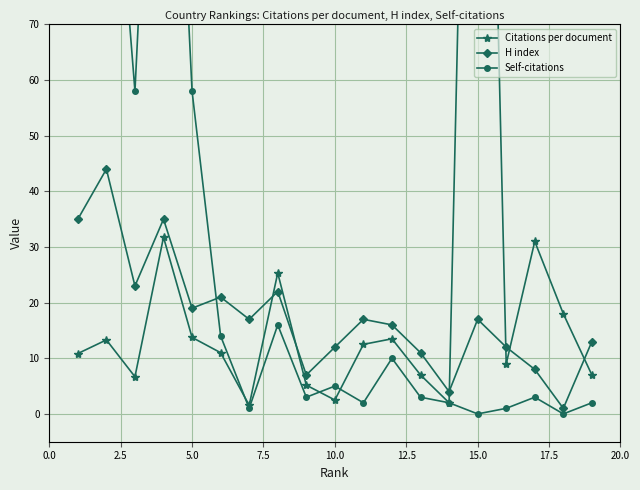

Reading right to left, extract all data points from this chart.

Citations per document: 7.0	18.0	31.0	9.0	225.0	2.0	7.0	13.5	12.5	2.5	5.2	25.3	1.6	11.0	13.8	31.8	6.7	13.3	10.8
H index: 13.0	1.0	8.0	12.0	17.0	4.0	11.0	16.0	17.0	12.0	7.0	22.0	17.0	21.0	19.0	35.0	23.0	44.0	35.0
Self-citations: 2.0	0.0	3.0	1.0	0.0	2.0	3.0	10.0	2.0	5.0	3.0	16.0	1.0	14.0	58.0	164.0	58.0	123.0	160.0